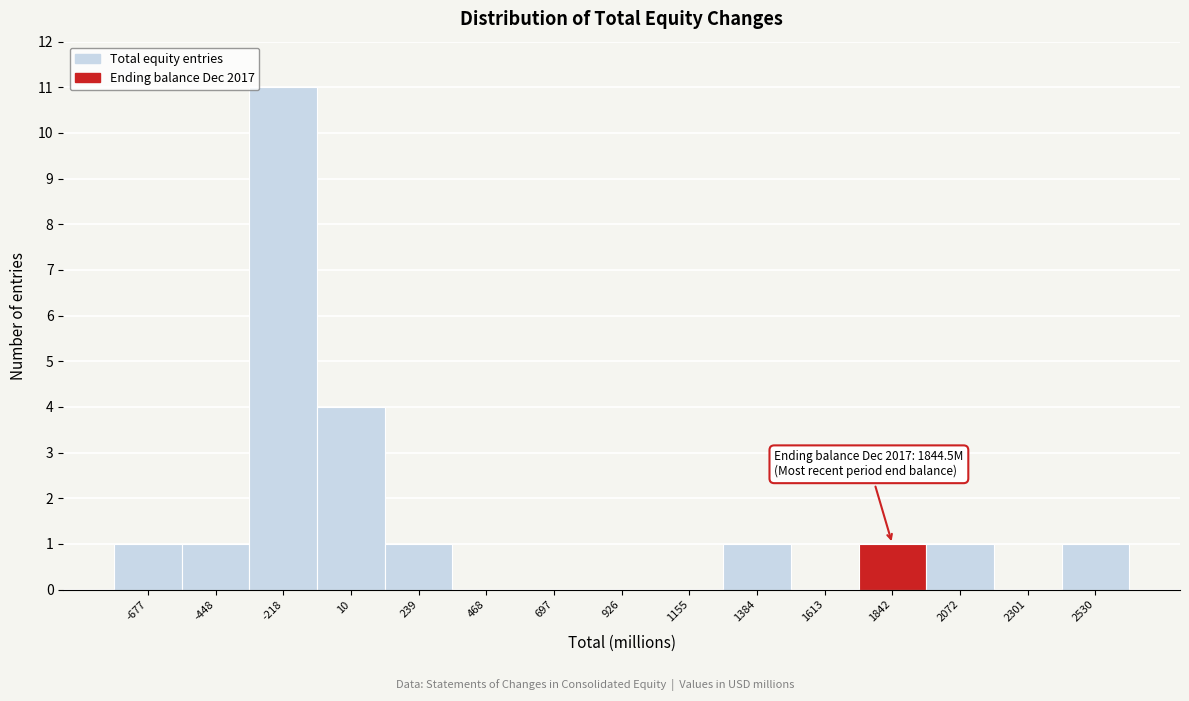

Reading left to right, transcribe all the data shown in this chart.

-677=1	-448=1	-218=11	10=4	239=1	468=0	697=0	926=0	1155=0	1384=1	1613=0	1842=1	2072=1	2301=0	2530=1